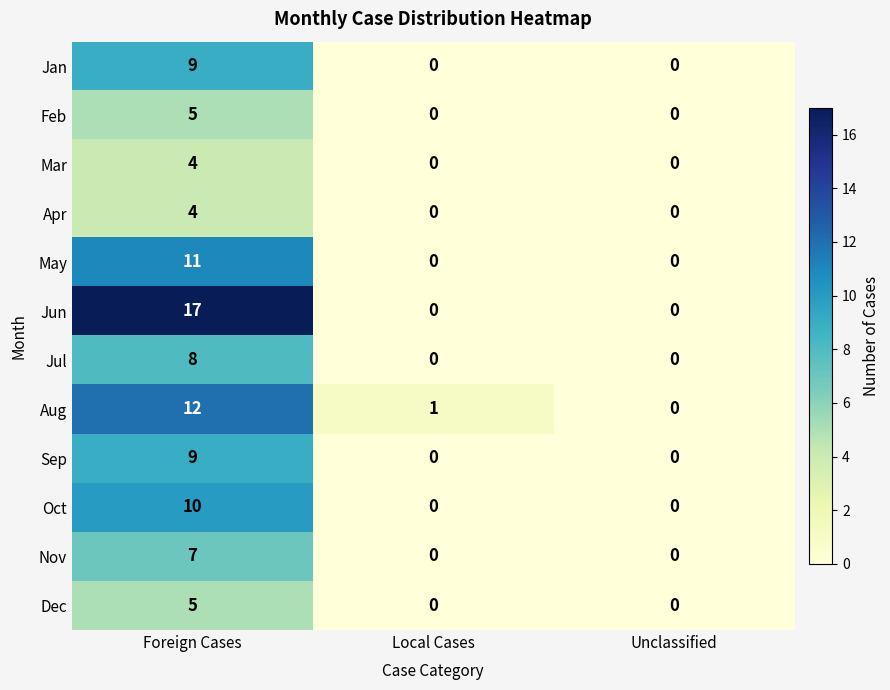

What is the greatest value displayed?

17